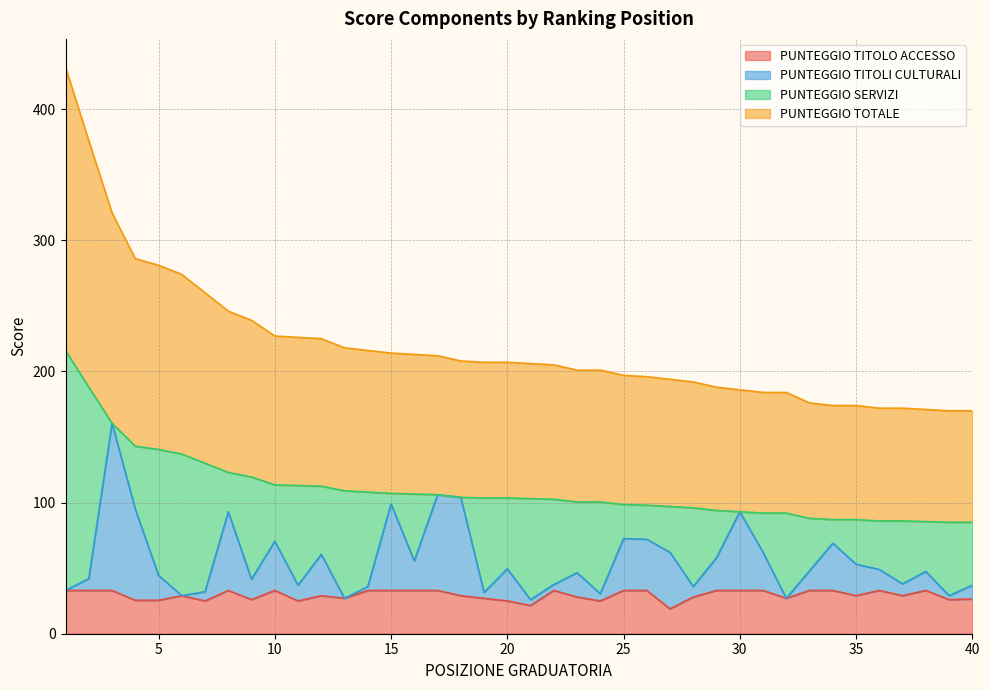

How many lines are shown in the chart?

4